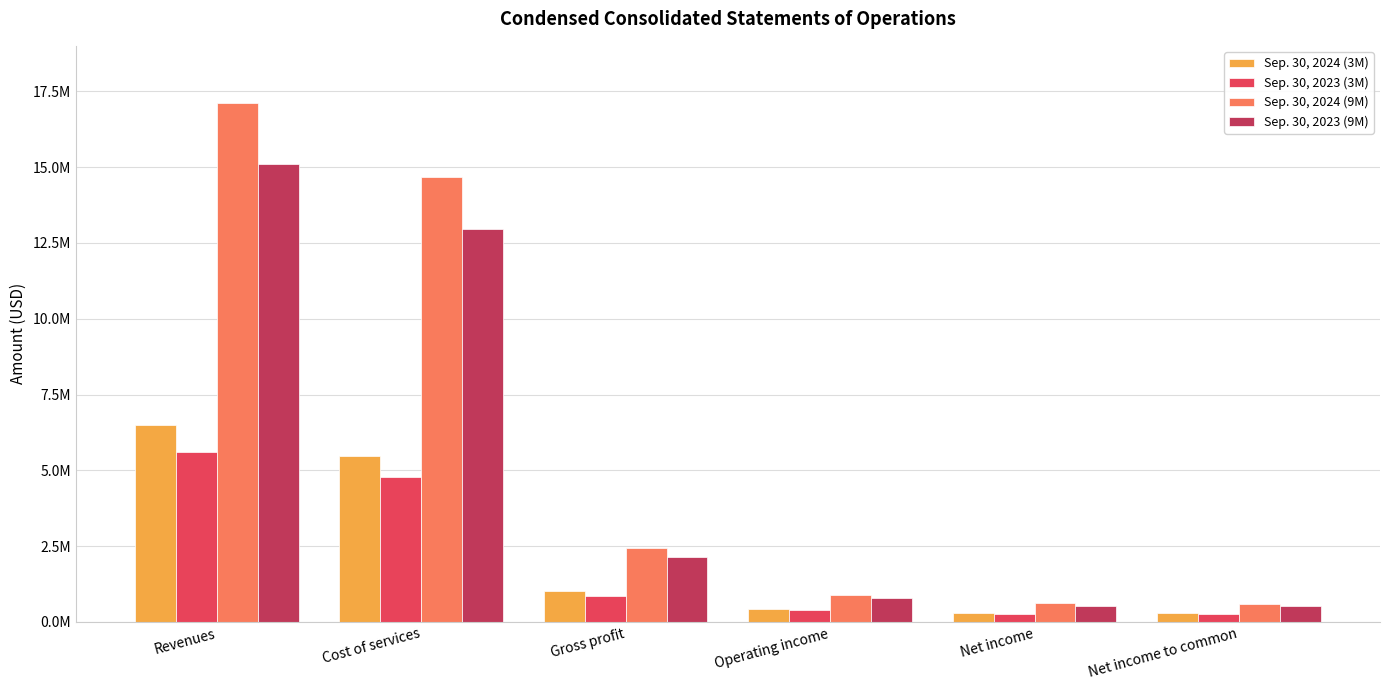

List the labels in order of Sep. 30, 2024 (3M) value, smallest first.

Net income to common, Net income, Operating income, Gross profit, Cost of services, Revenues